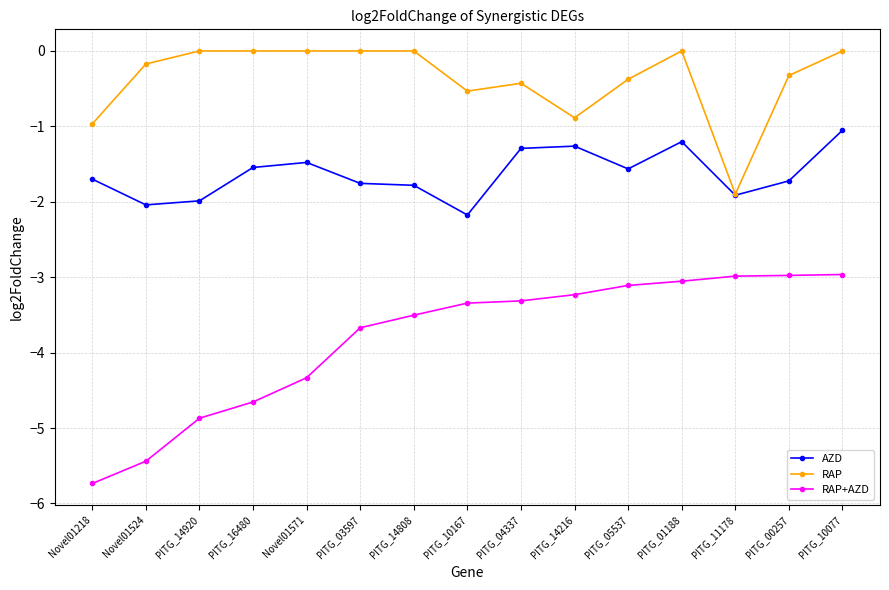

Rank the series by their average value, from highest to lowest.

RAP, AZD, RAP+AZD